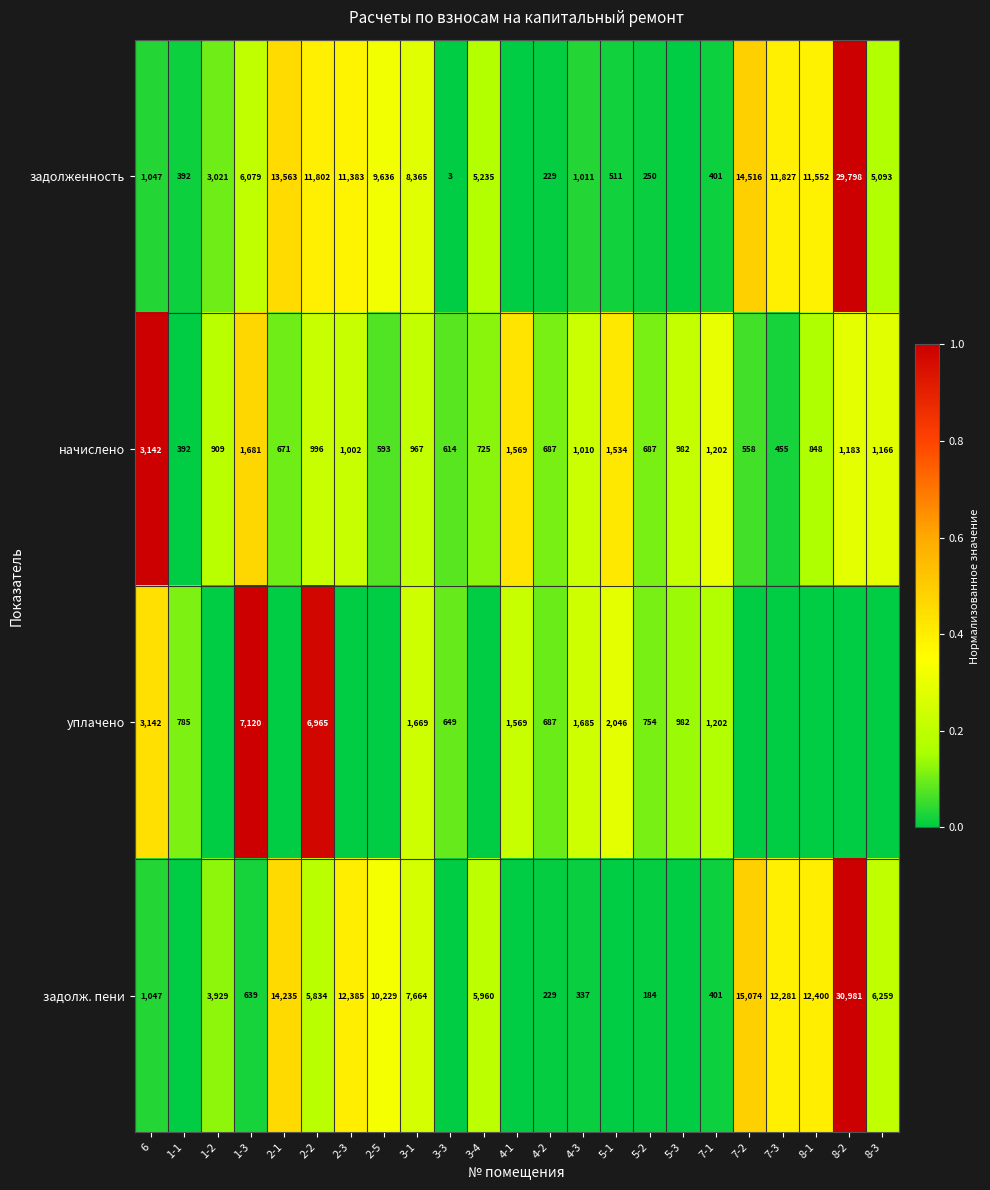

Is the value of уплачено at 3-1 greater than the value of задолженность at 4-2?

Yes